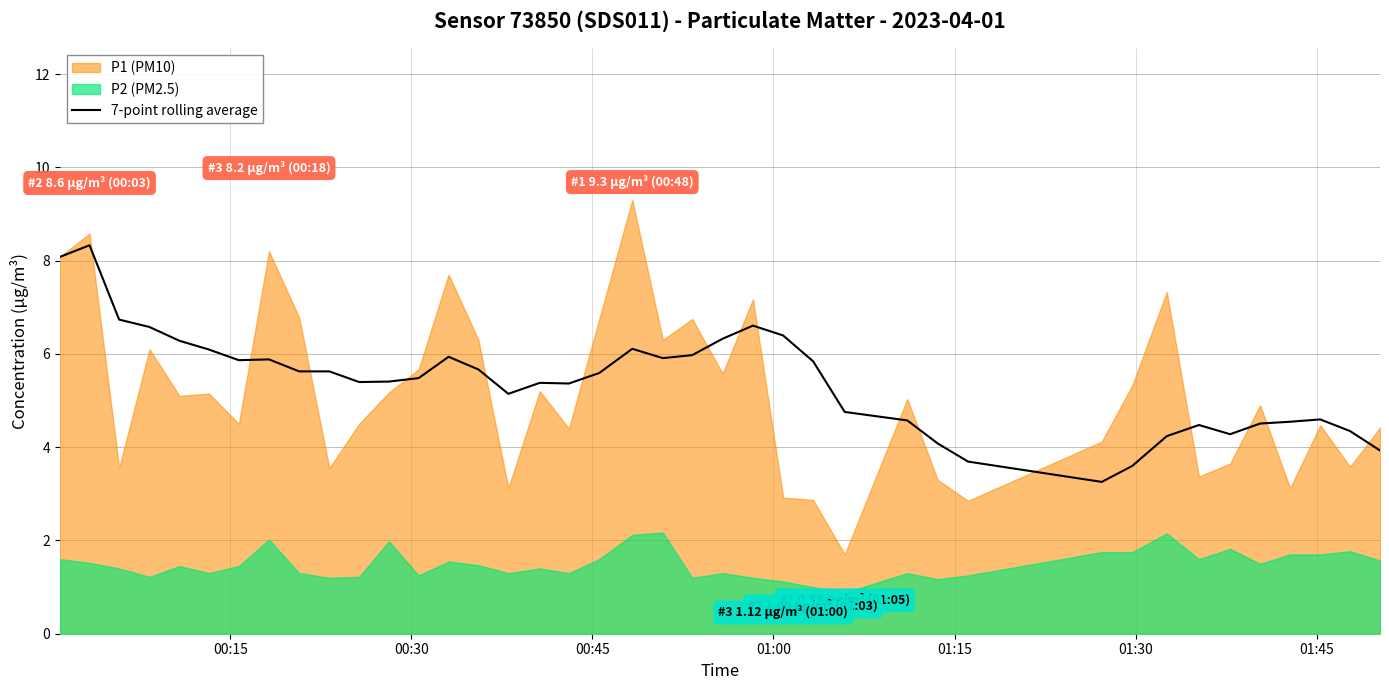

What is the maximum value for 7-point rolling average?

8.3